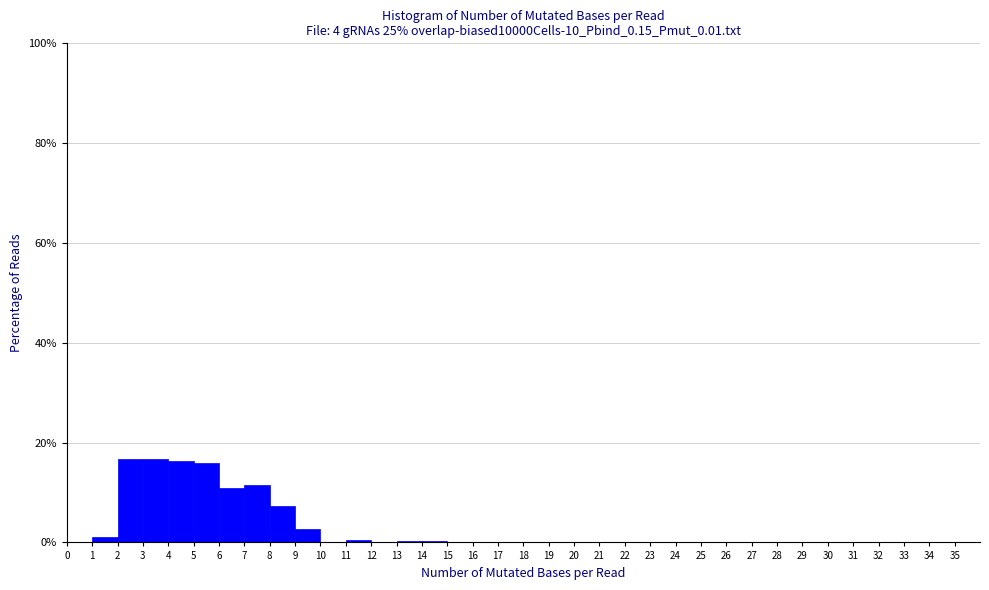

Reading left to right, transcribe this chart: for each bar, give the range it covers on the x-axis and its height. The values are not printed on the chart, so give them approximately, as read against the axis.

0 to 1: 0
1 to 2: under 2
2 to 3: 16
3 to 4: 16
4 to 5: 16
5 to 6: 16
6 to 7: 10
7 to 8: 12
8 to 9: 8
9 to 10: 2
10 to 11: 0
11 to 12: under 2
12 to 13: 0
13 to 14: under 2
14 to 15: under 2
15 to 16: 0
16 to 17: 0
17 to 18: 0
18 to 19: 0
19 to 20: 0
20 to 21: 0
21 to 22: 0
22 to 23: 0
23 to 24: 0
24 to 25: 0
25 to 26: 0
26 to 27: 0
27 to 28: 0
28 to 29: 0
29 to 30: 0
30 to 31: 0
31 to 32: 0
32 to 33: 0
33 to 34: 0
34 to 35: 0
35 to 36: 0